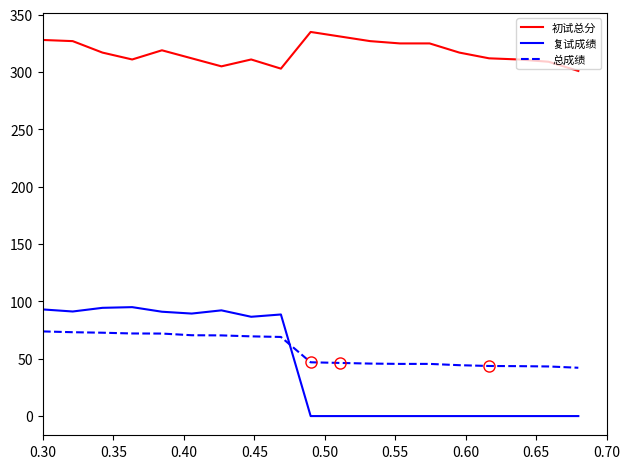

Rank the series by their maximum value, from highest to lowest.

初试总分, 复试成绩, 总成绩